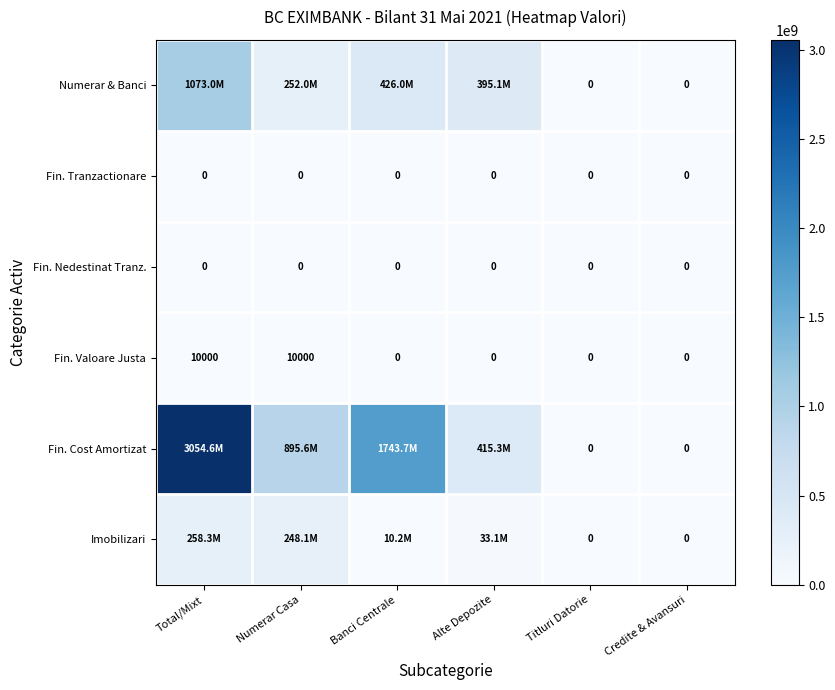

The value of Fin. Valoare Justa at Banci Centrale is 0. True or false?

True